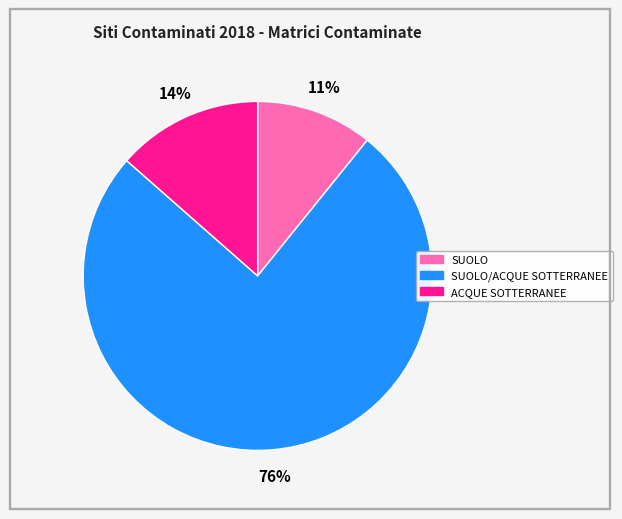

The SUOLO slice represents 11% of the pie. True or false?

True